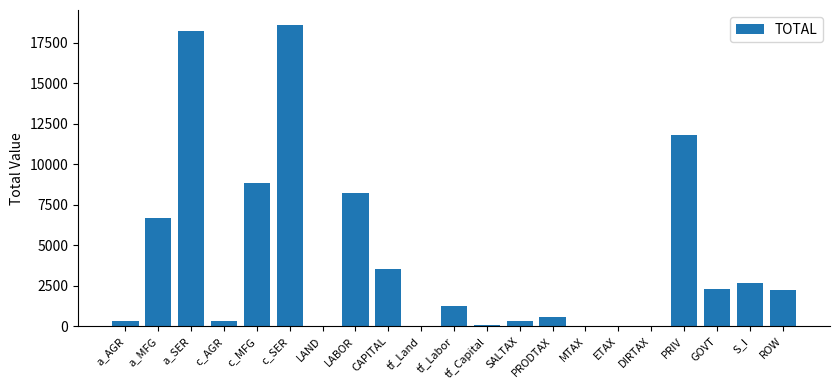

What is the change in value from a_MFG to c_AGR?

-6295.9